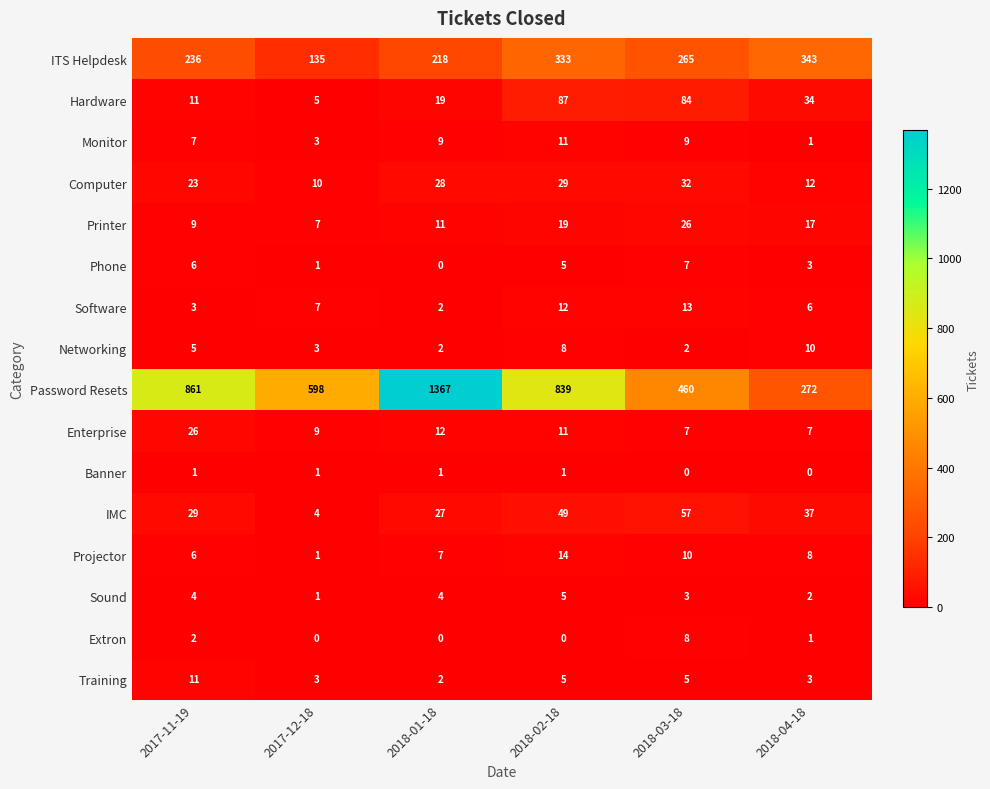

Which series has the largest range (max minus min)?

Password Resets